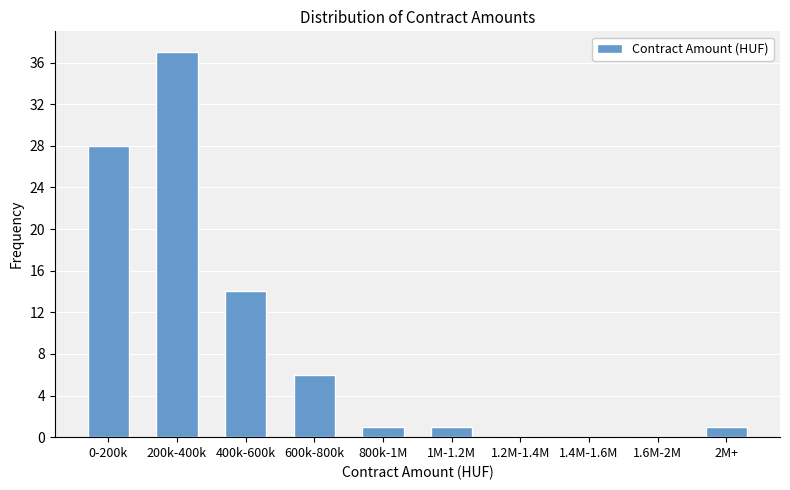

Reading right to left, extract all data points from this chart.

2M+=1	1.6M-2M=0	1.4M-1.6M=0	1.2M-1.4M=0	1M-1.2M=1	800k-1M=1	600k-800k=6	400k-600k=14	200k-400k=37	0-200k=28